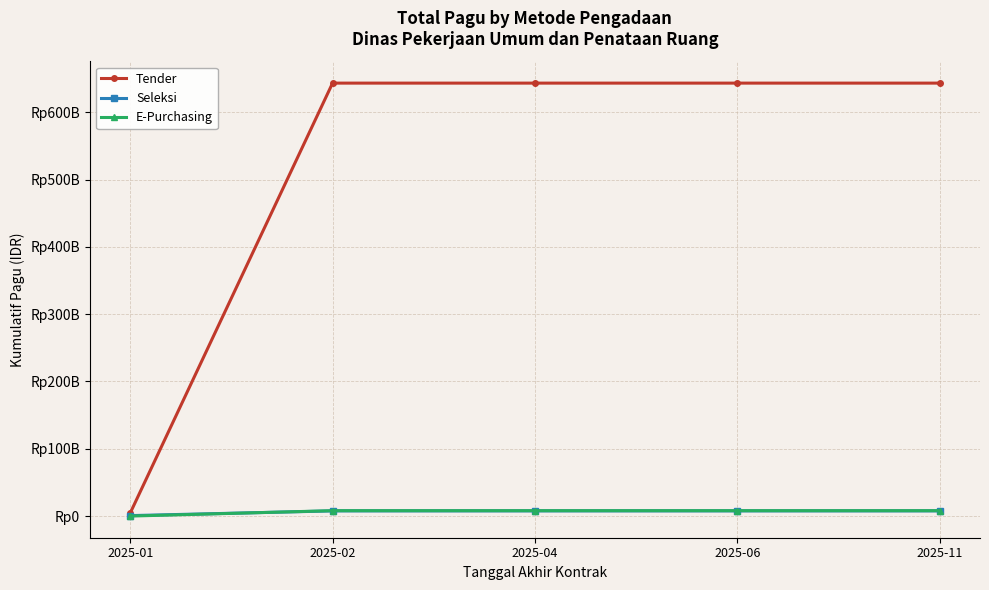

At which category does the chart reach its minimum across all series?

2025-01